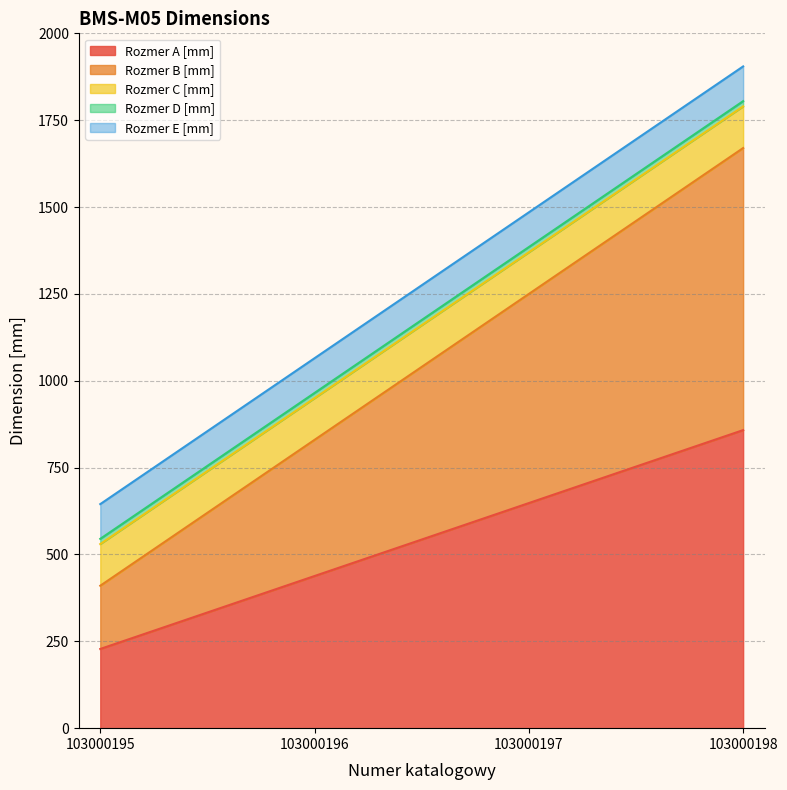

What is the spread (max minus min) of values at 103000197?

633